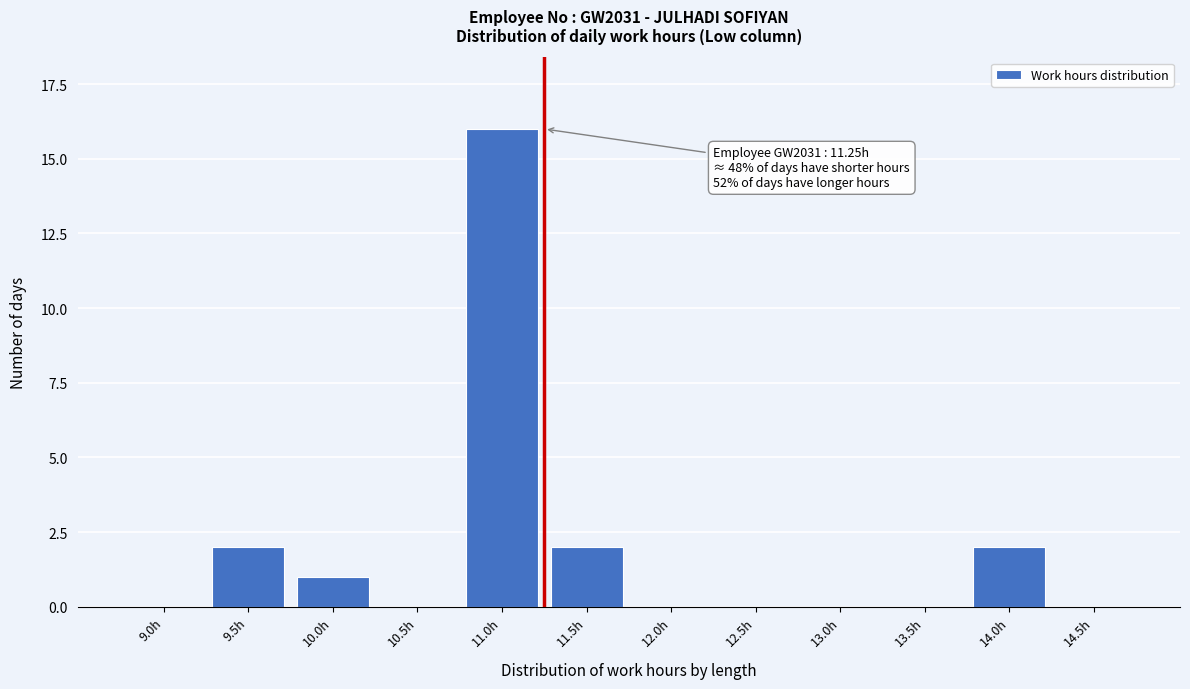

Reading left to right, list all the values displayed in this chart.

9.0h=0	9.5h=2	10.0h=1	10.5h=0	11.0h=16	11.5h=2	12.0h=0	12.5h=0	13.0h=0	13.5h=0	14.0h=2	14.5h=0